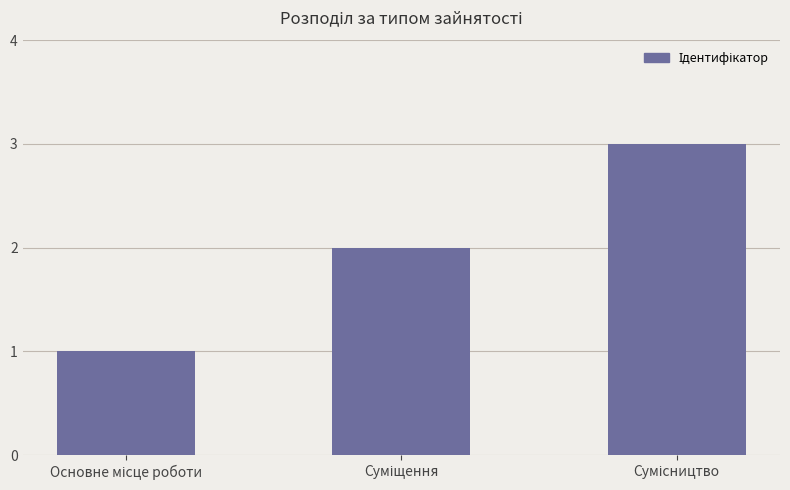

What is the value of the 3rd bar from the left?

3